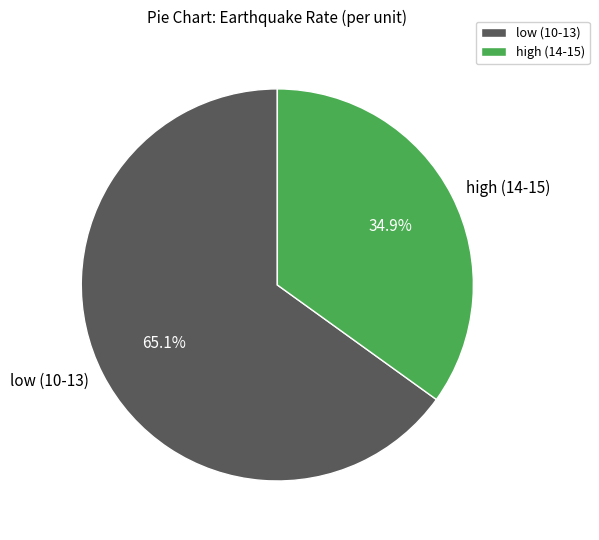

Which has a higher value, low (10-13) or high (14-15)?

low (10-13)